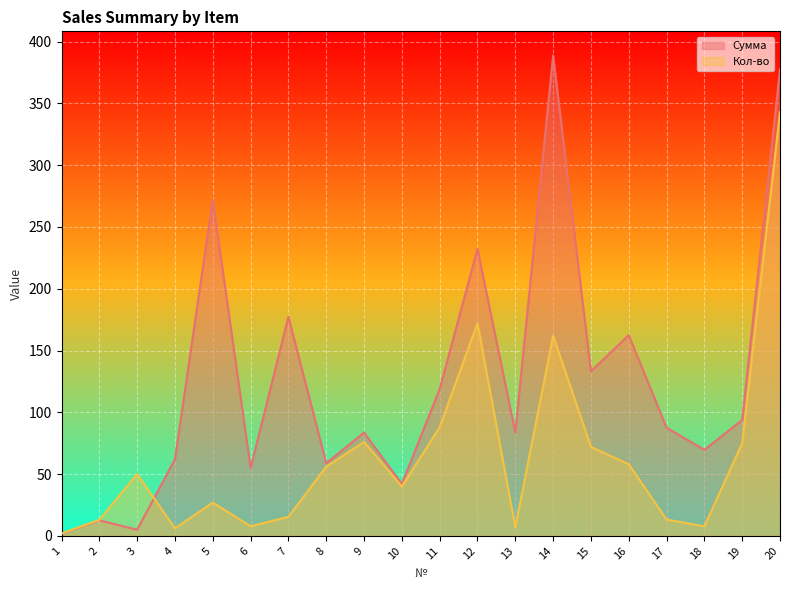

Reading left to right, list all the values displayed in this chart.

Сумма: 1=1.8	2=12.6	3=5.0	4=62.0	5=272.0	6=54.9	7=177.2	8=58.8	9=83.6	10=42.0	11=118.8	12=232.2	13=83.6	14=388.8	15=133.2	16=162.4	17=87.5	18=69.7	19=93.8	20=377.3
Кол-во: 1=2.0	2=13.0	3=50.0	4=6.1	5=26.9	6=7.8	7=15.4	8=56.0	9=76.0	10=40.0	11=88.0	12=172.0	13=7.0	14=162.0	15=72.0	16=58.0	17=13.3	18=7.7	19=75.0	20=343.0